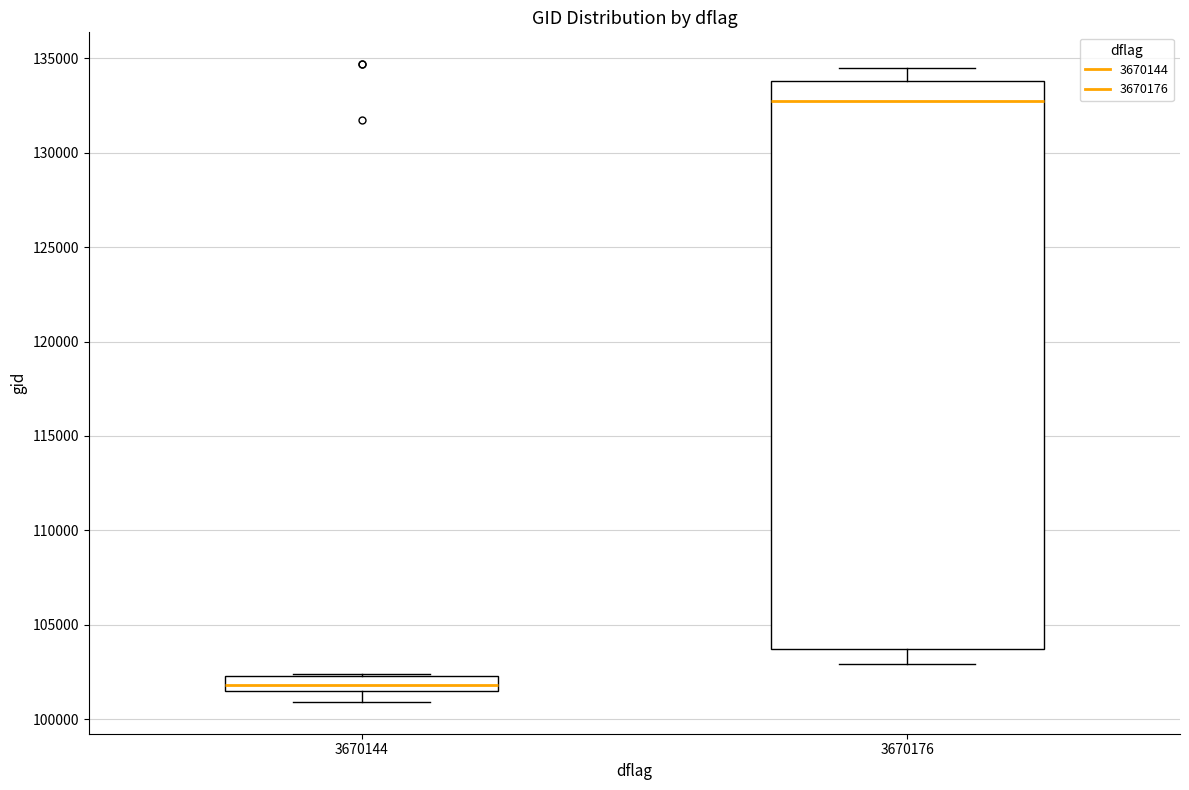

Where does the median line of the box at x = 3670176 sit on the y-axis? The values are not printed on the chart, so give them approximately, as read against the axis.

132500